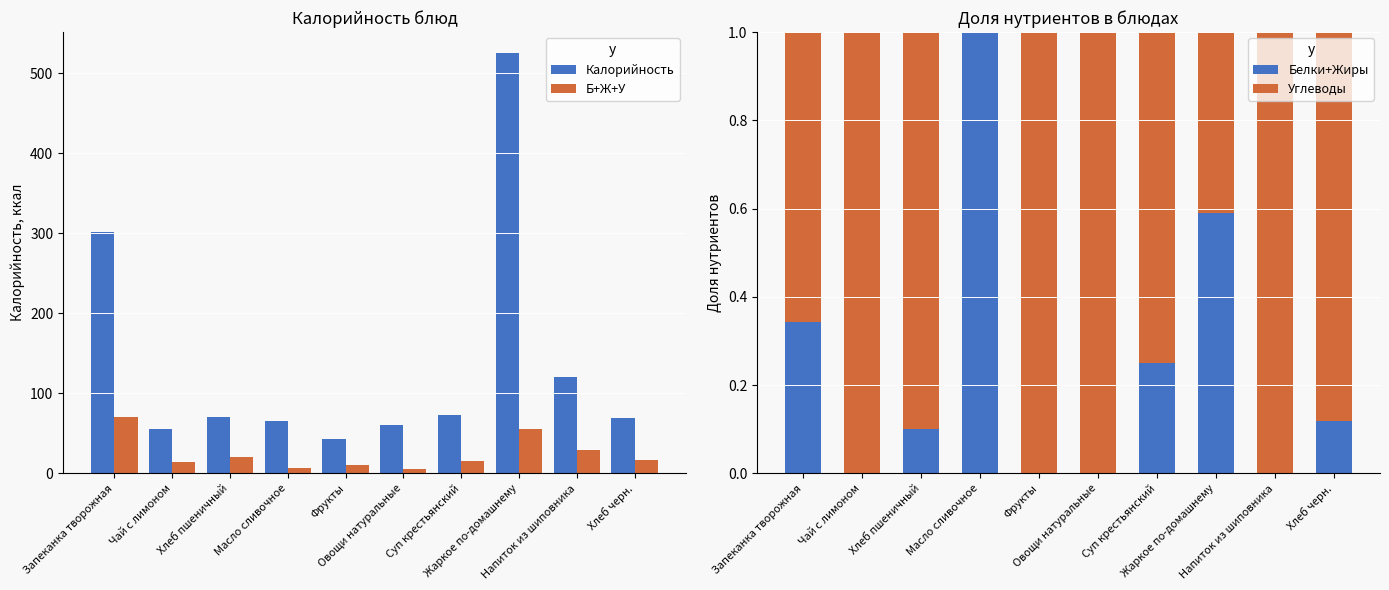

At which label does Углеводы reach its peak?

Чай с лимоном